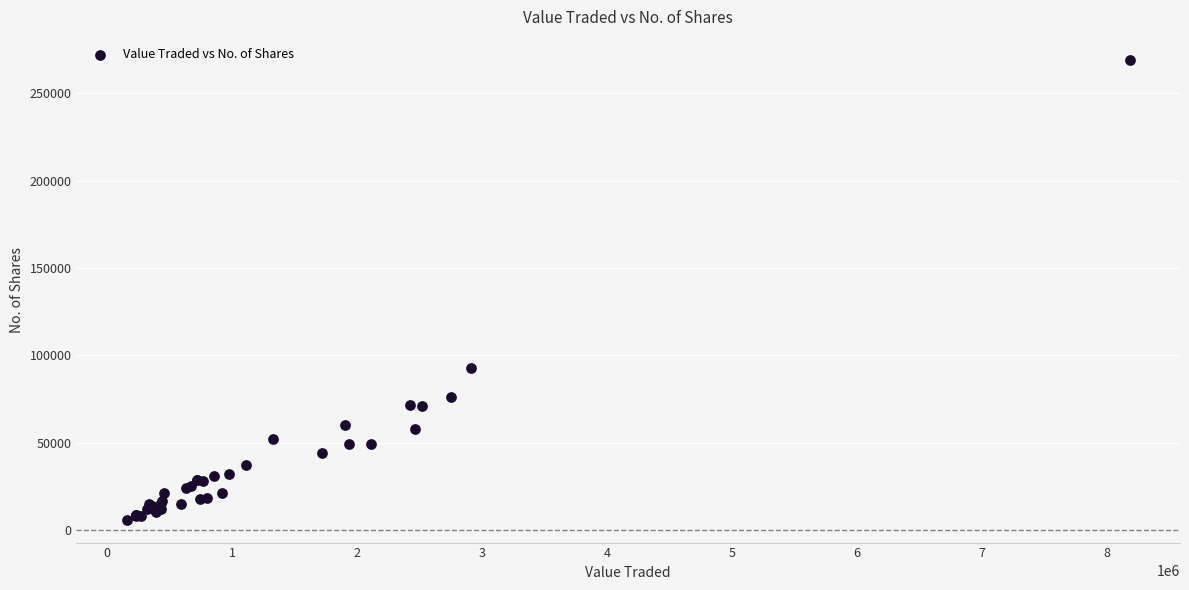

What Y value in the scatter plot is closest to 137597?

92650